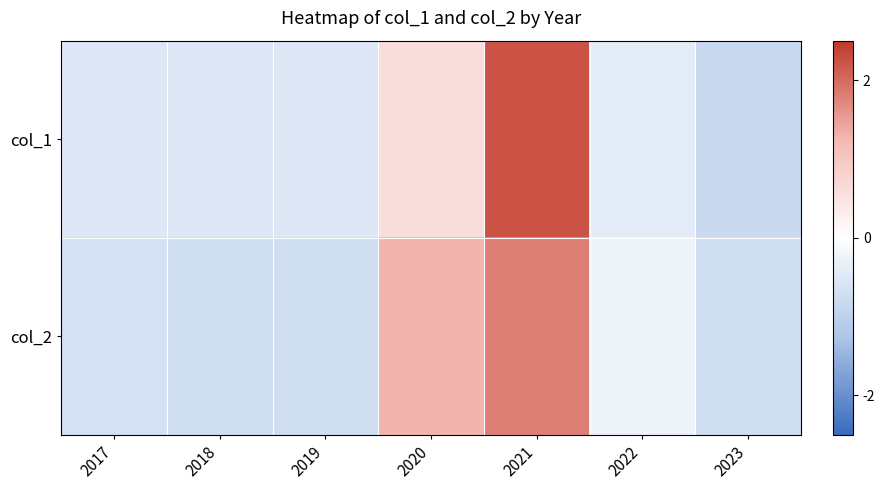

Which has a higher value, 2020 or 2019?

2020